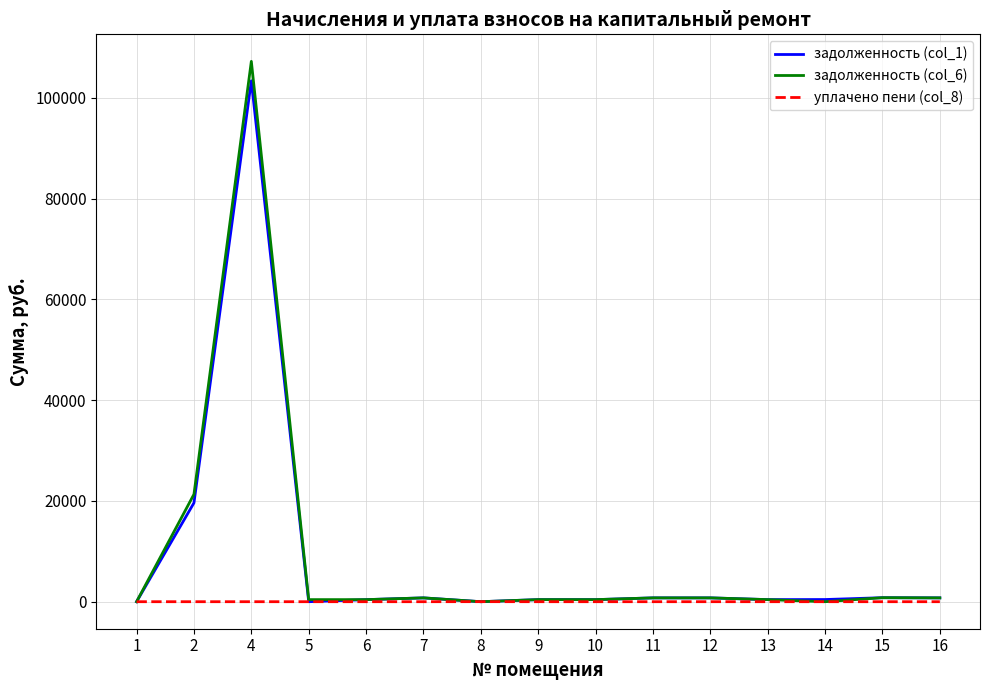

What is the maximum value shown in the chart?

107258.8